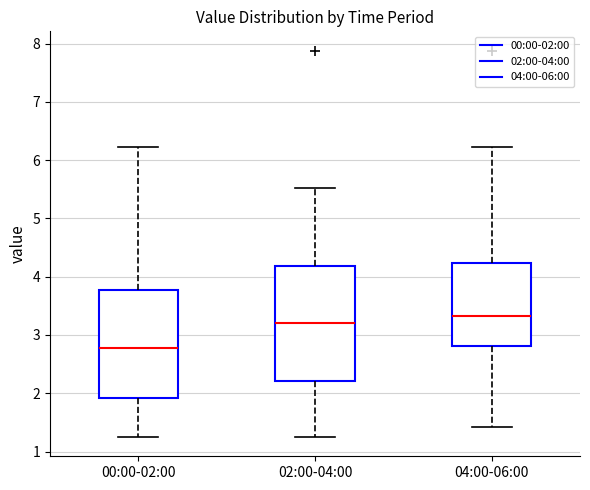

Which box is the tallest, from its lower edge to its upper edge?

02:00-04:00